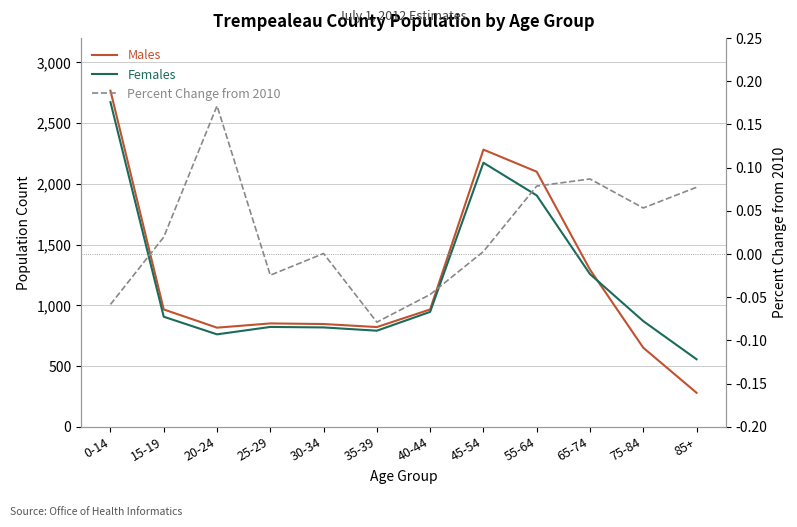

Where is the first local minimum for Males?

20-24